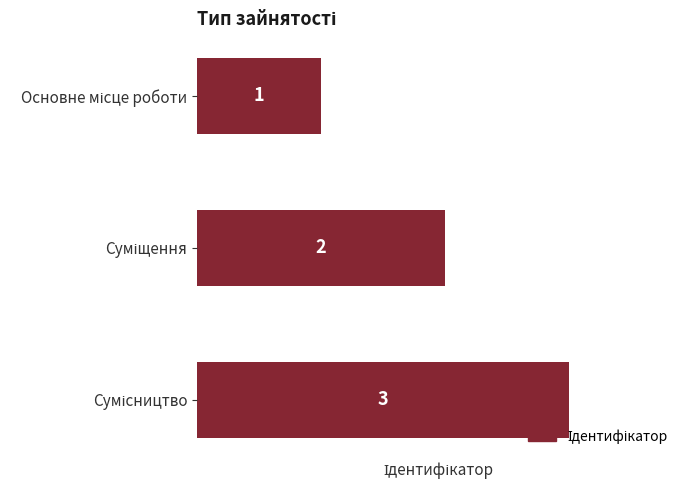

How many values are between 1 and 3?

3